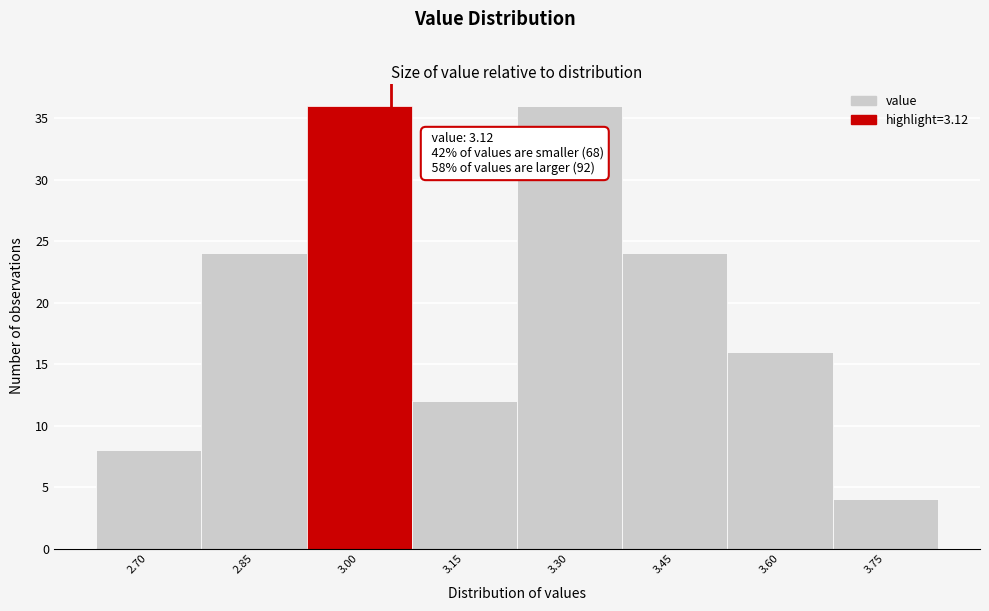

Reading left to right, what are all the values shown in this chart?

2.70=8	2.85=24	3.00=36	3.15=12	3.30=36	3.45=24	3.60=16	3.75=4